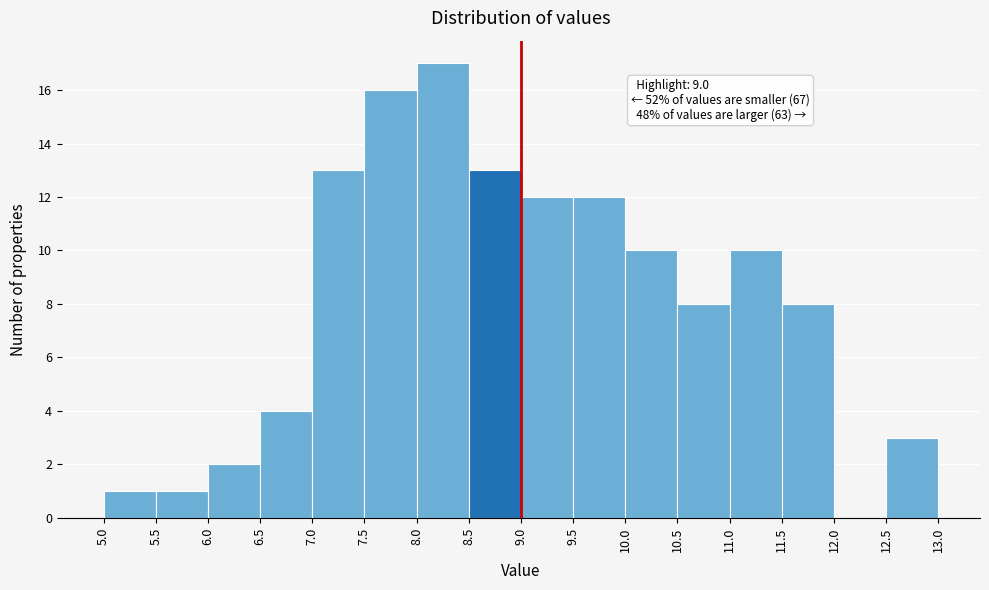

Over which range of the x-axis is the bar tallest?

8.0 to 8.5